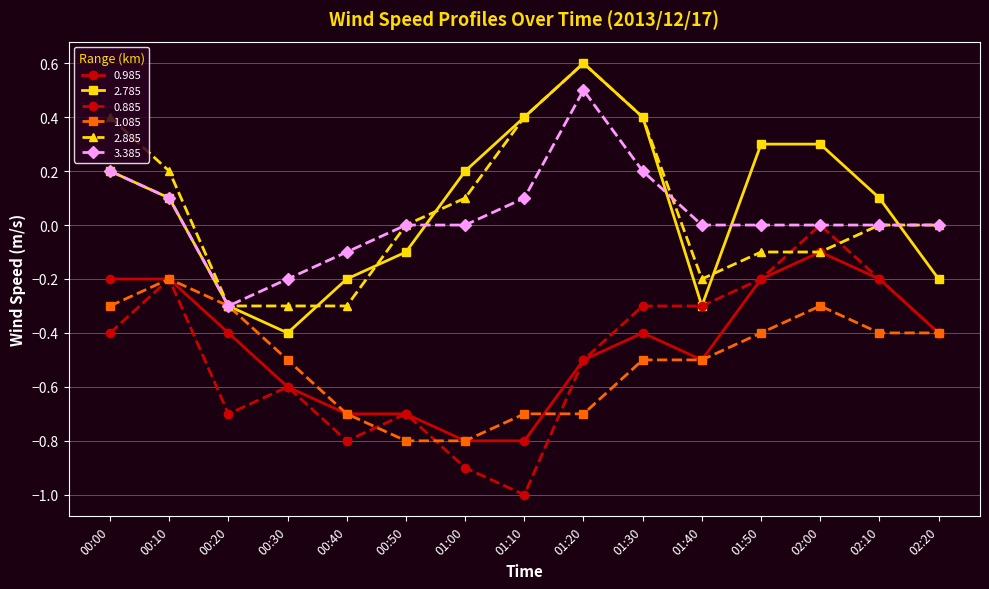

Where is the first local minimum for 0.885?

00:20